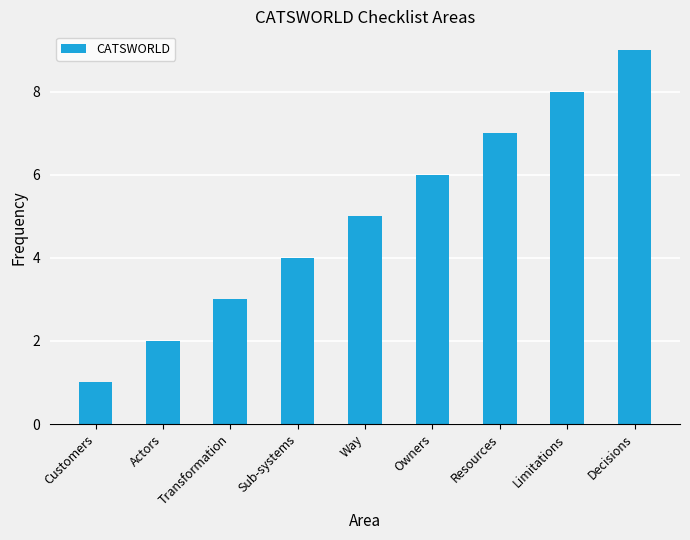

How many categories are shown in the chart?

9